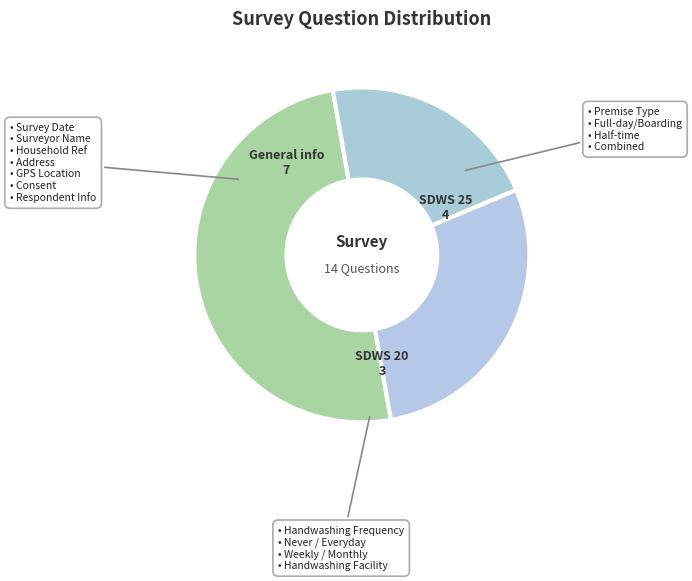

Do General info and SDWS 25 together represent more than half of the pie?

Yes